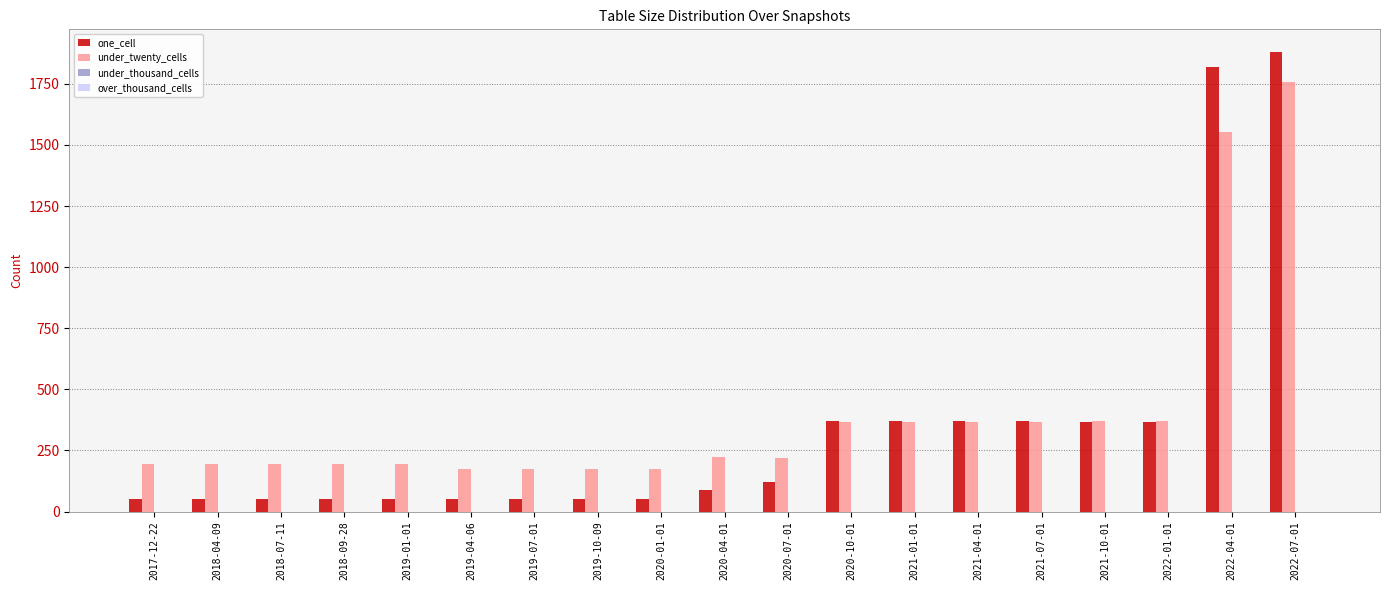

Which series has the largest total across all categories?

under_twenty_cells